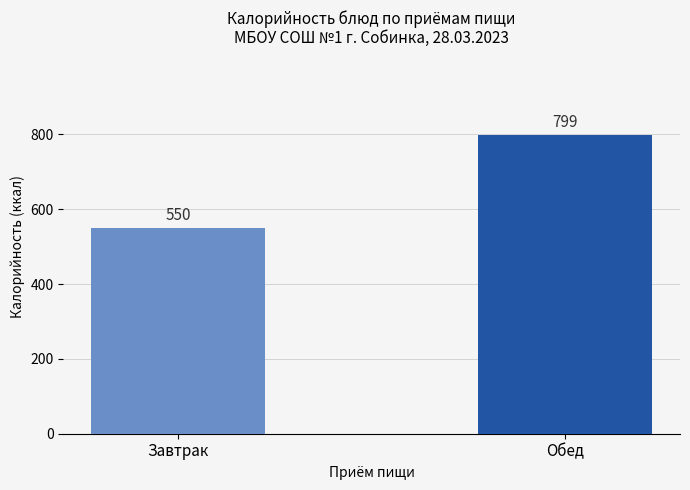

Reading left to right, list all the values displayed in this chart.

550	799